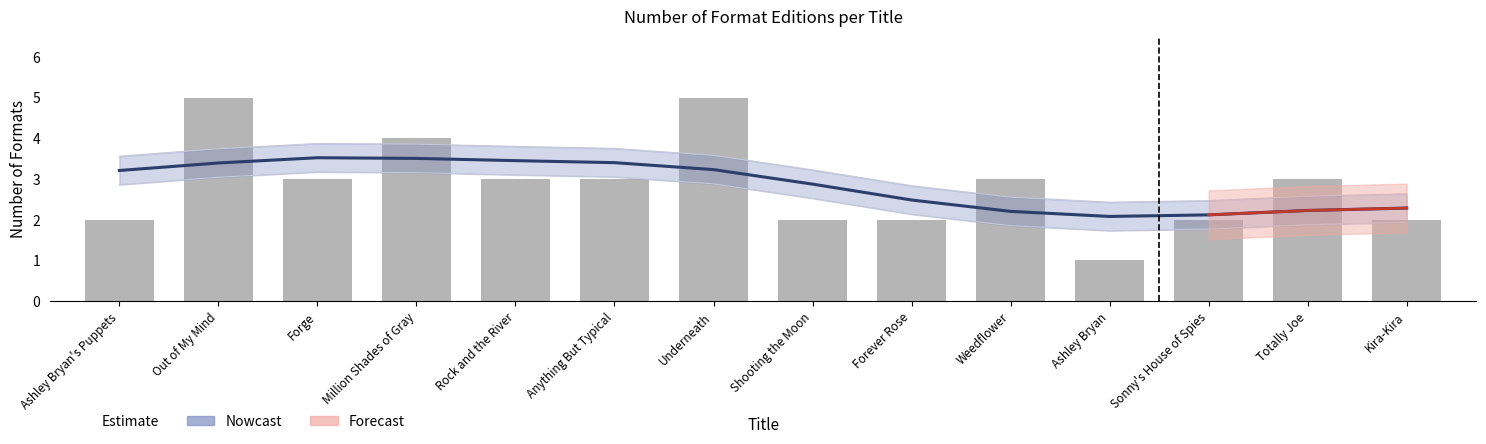

What is the label of the 1st bar from the left?

Ashley Bryan's Puppets